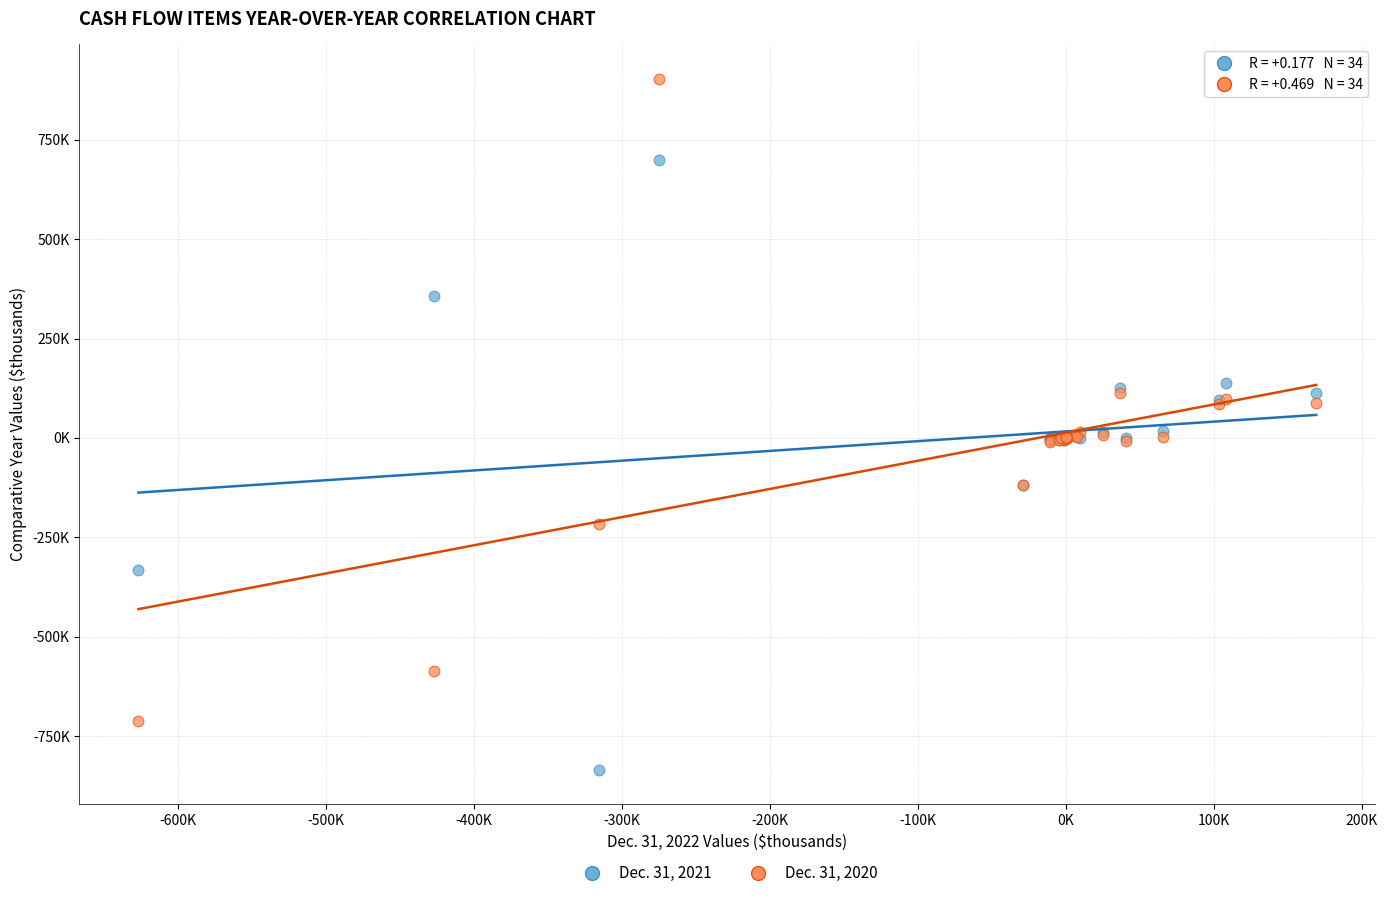

What are all the series names shown in the legend?

Dec. 31, 2021, Dec. 31, 2020